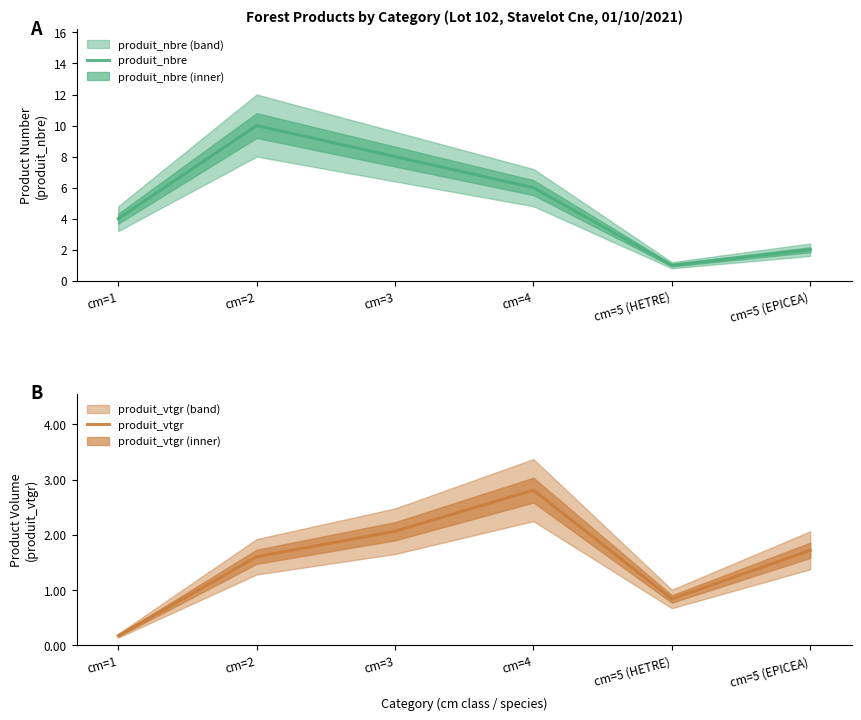

Count the number of data series in this chart.

2